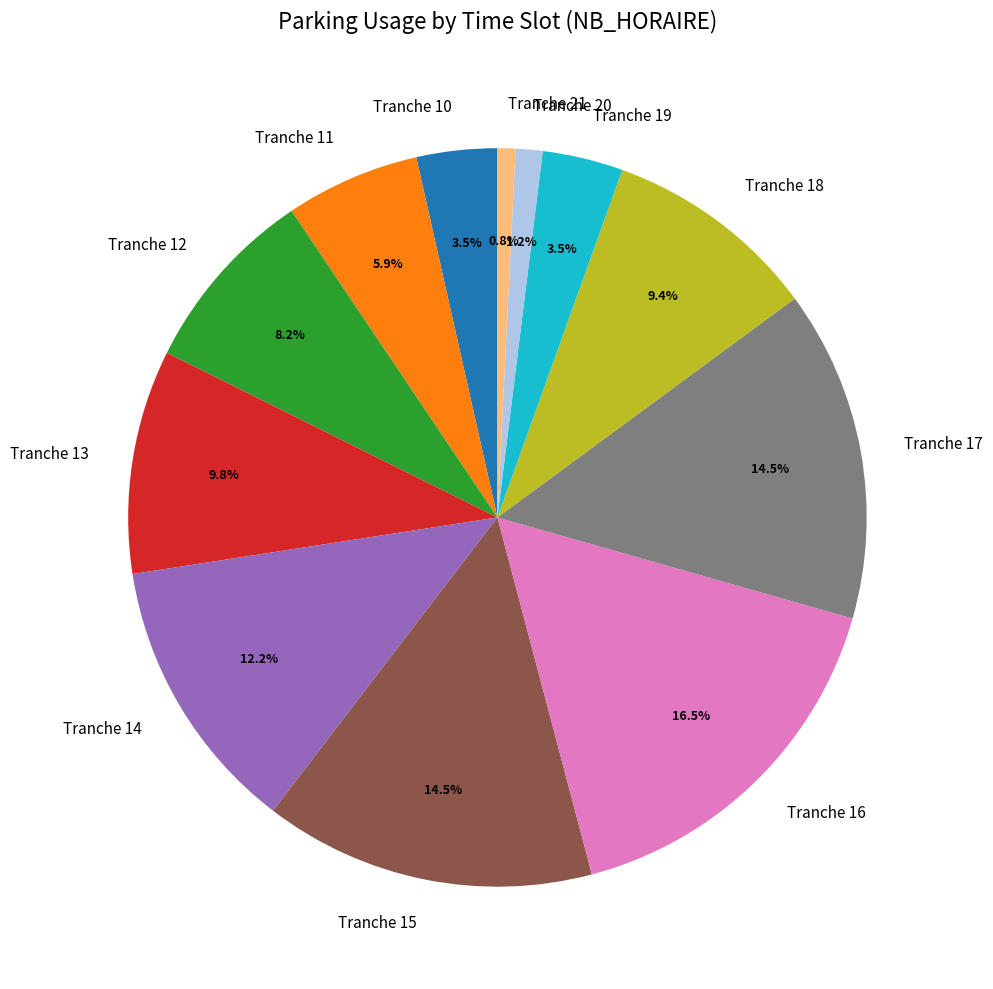

Is there any slice that represents more than half of the pie?

No